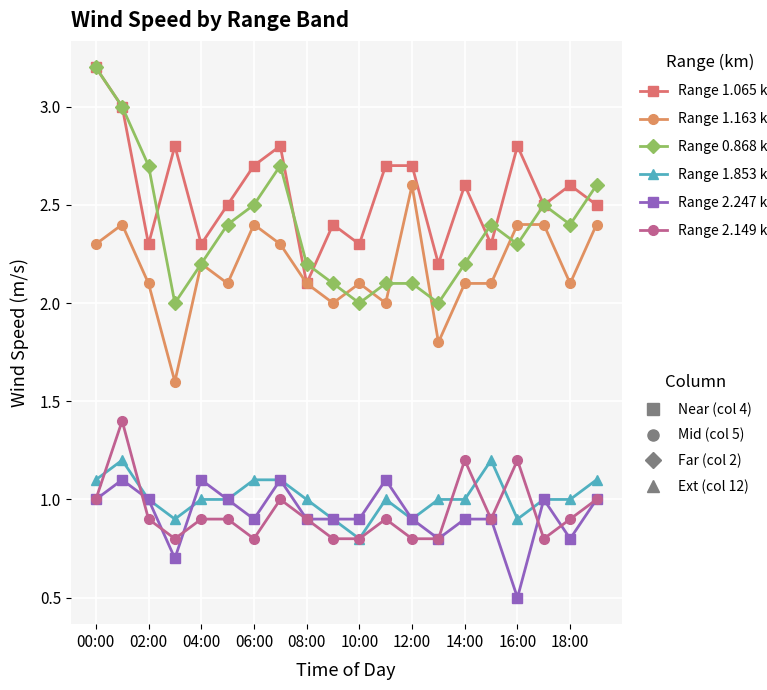

What is the smallest value displayed?

0.5